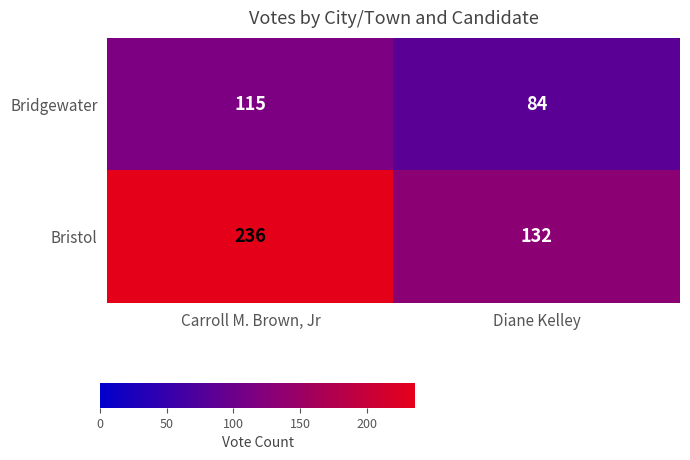

List the labels in order of Bridgewater value, smallest first.

Diane Kelley, Carroll M. Brown, Jr